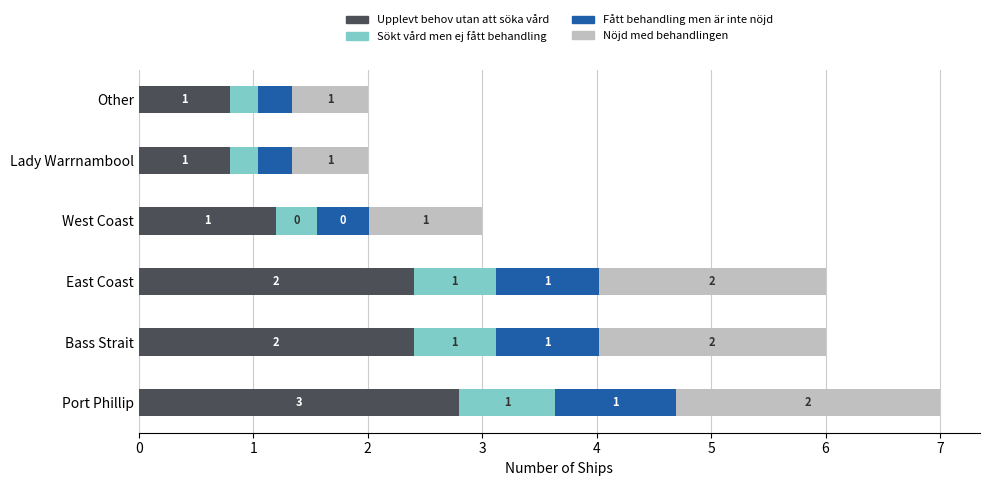

The Upplevt behov utan att söka vård series shows 0.8 at Other. True or false?

True